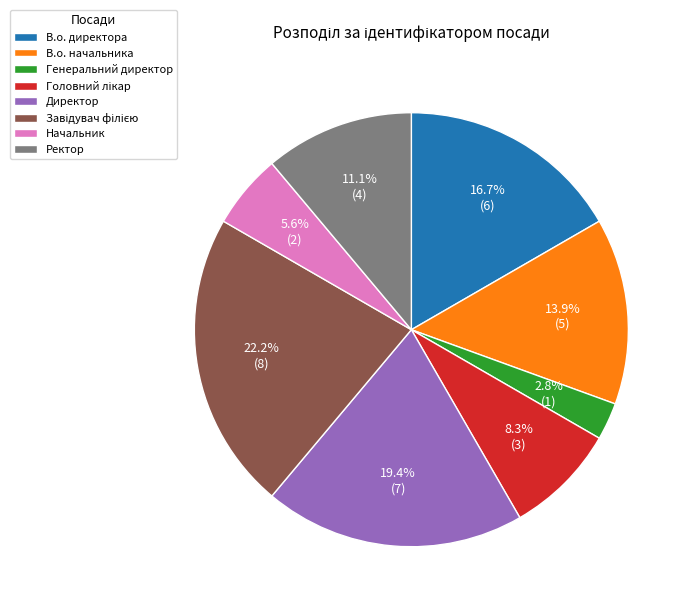

To the nearest percent, what percentage of the pie is В.о. начальника?

14%